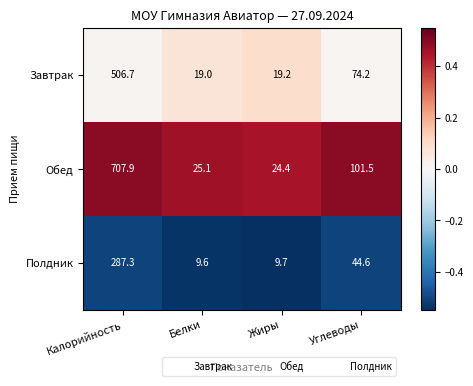

At which label does Завтрак first exceed 74?

Калорийность